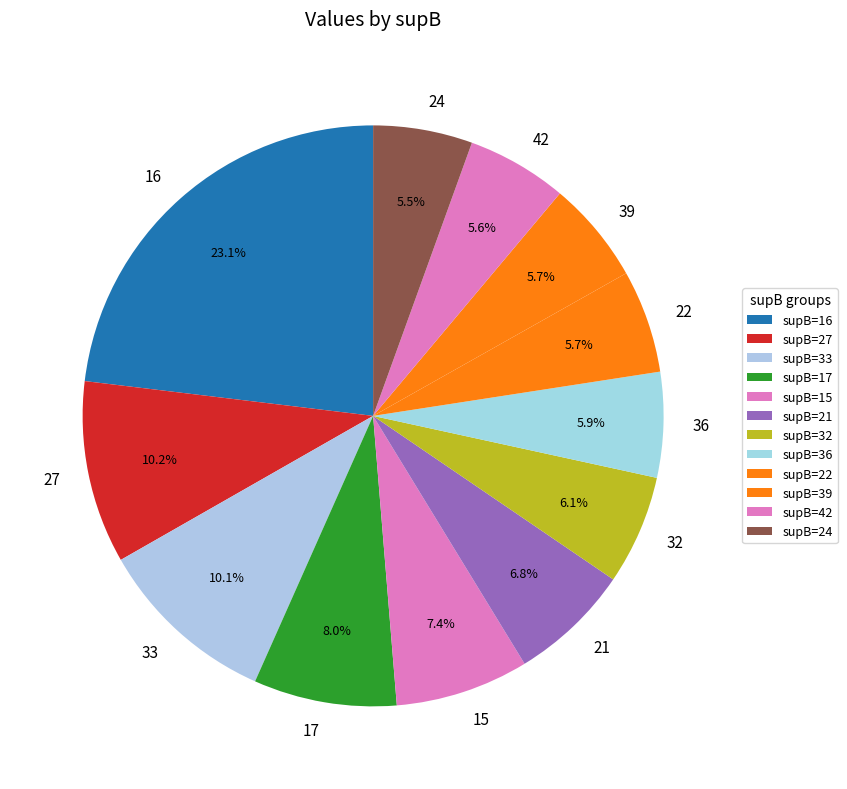

What portion of the pie excludes 24?

94.5%